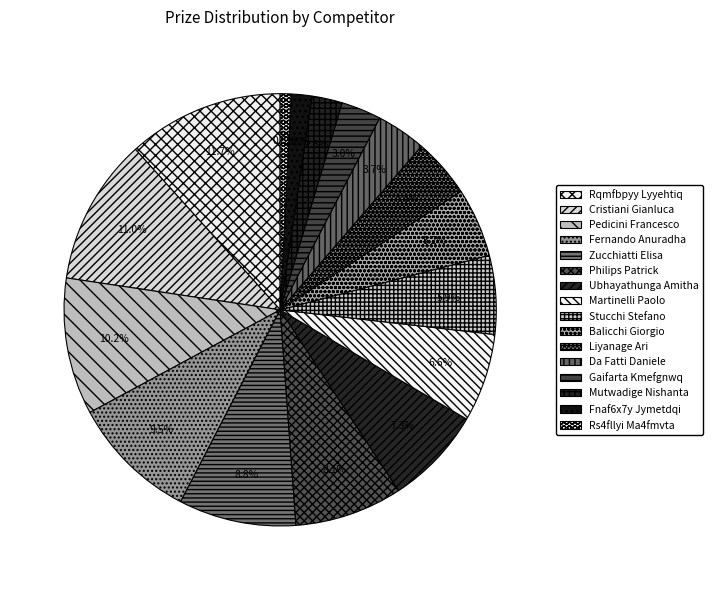

What is the largest slice in the pie chart?

Rqmfbpyy Lyyehtiq